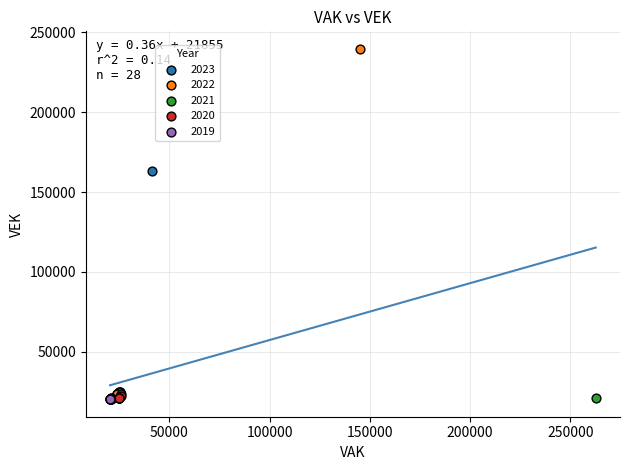

Which series has the largest Y range (max minus min)?

2022